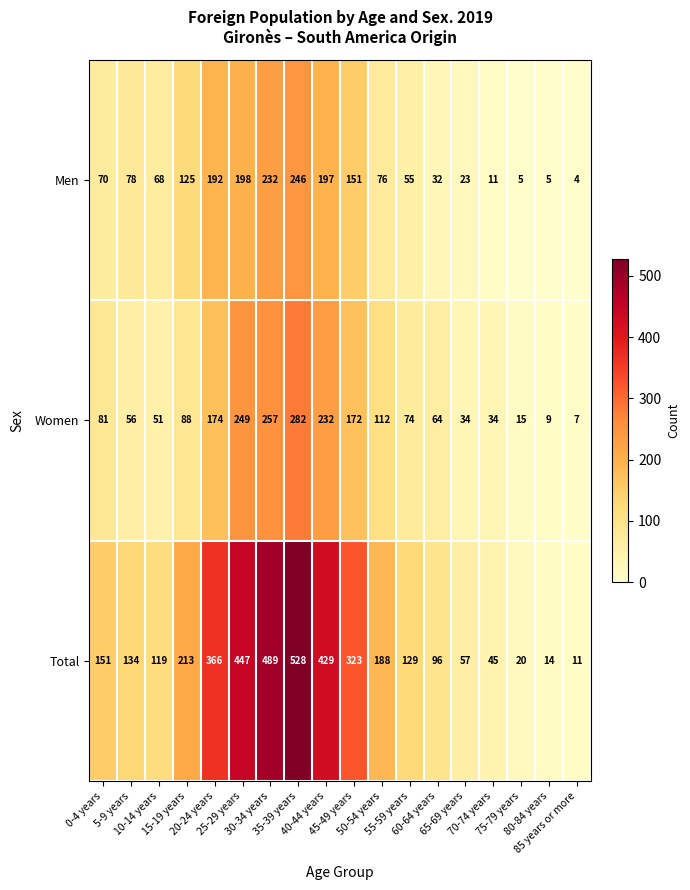

What is the average value of the Men series?

98